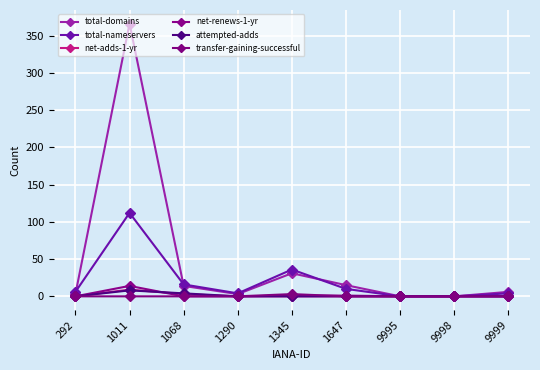

At how many categories does at least one series exceed 343?

1